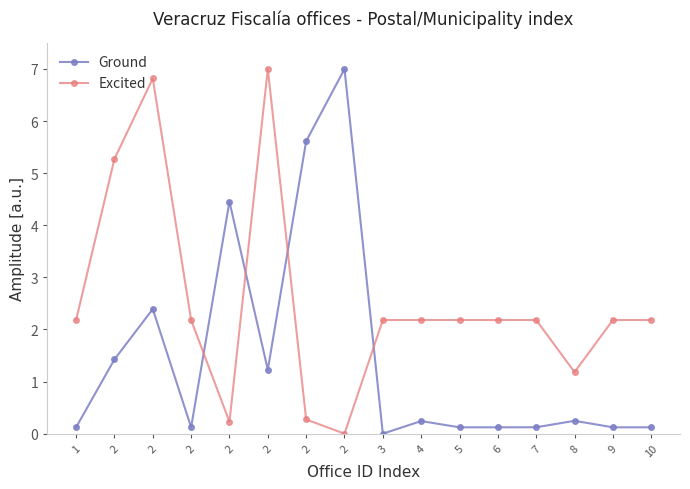

Which has a higher value, 6 or 10?

6